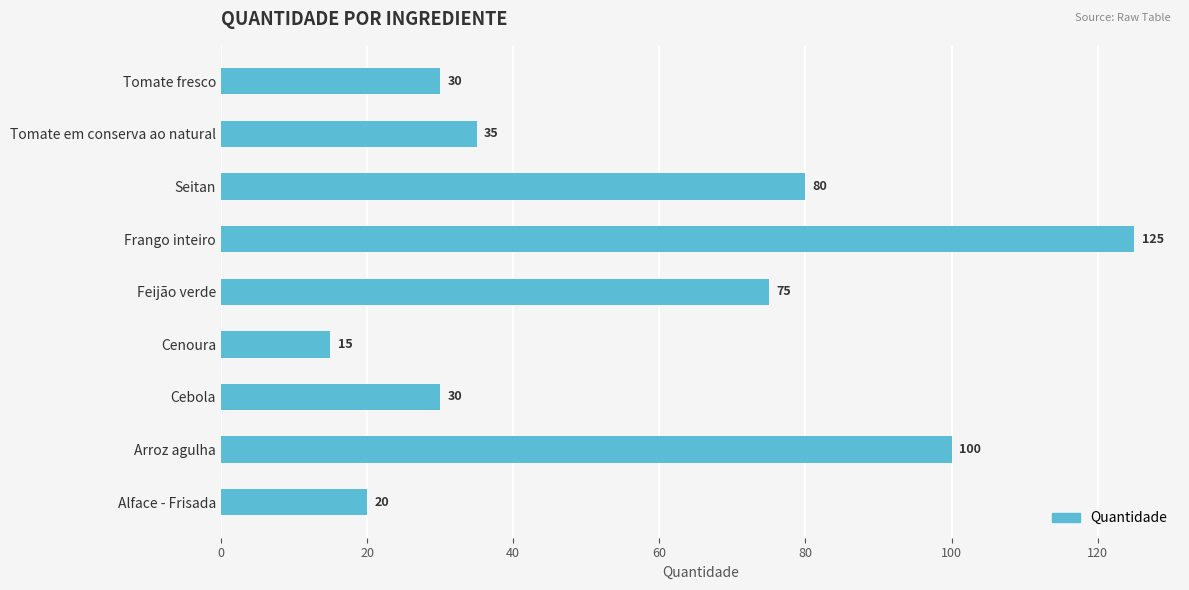

Read the value at Cenoura, to the nearest 5.

15